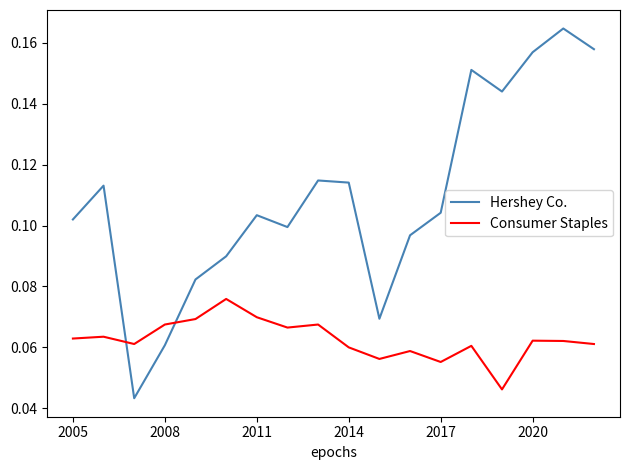

True or false: Hershey Co. and Consumer Staples cross at least once.

True